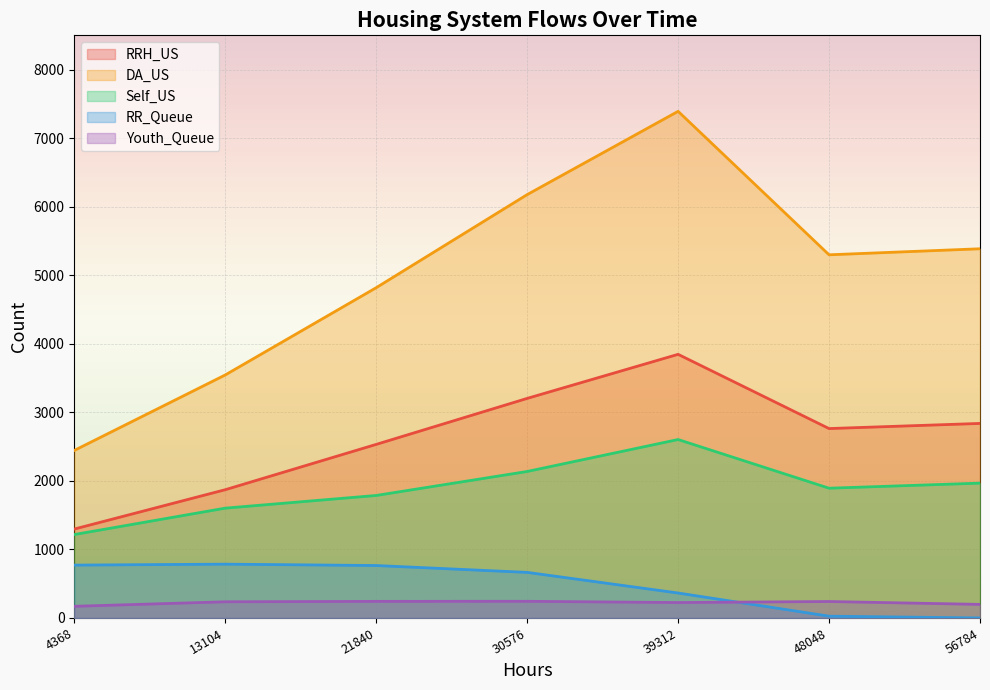

At which label is Self_US closest to 1910?

48048